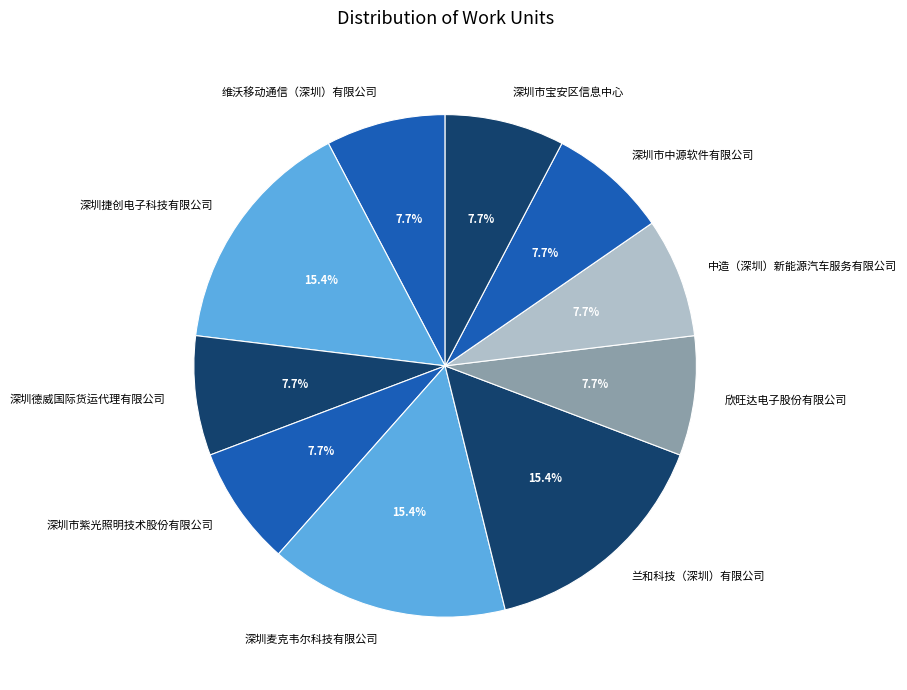

To the nearest percent, what percentage of the pie is 深圳捷创电子科技有限公司?

15%